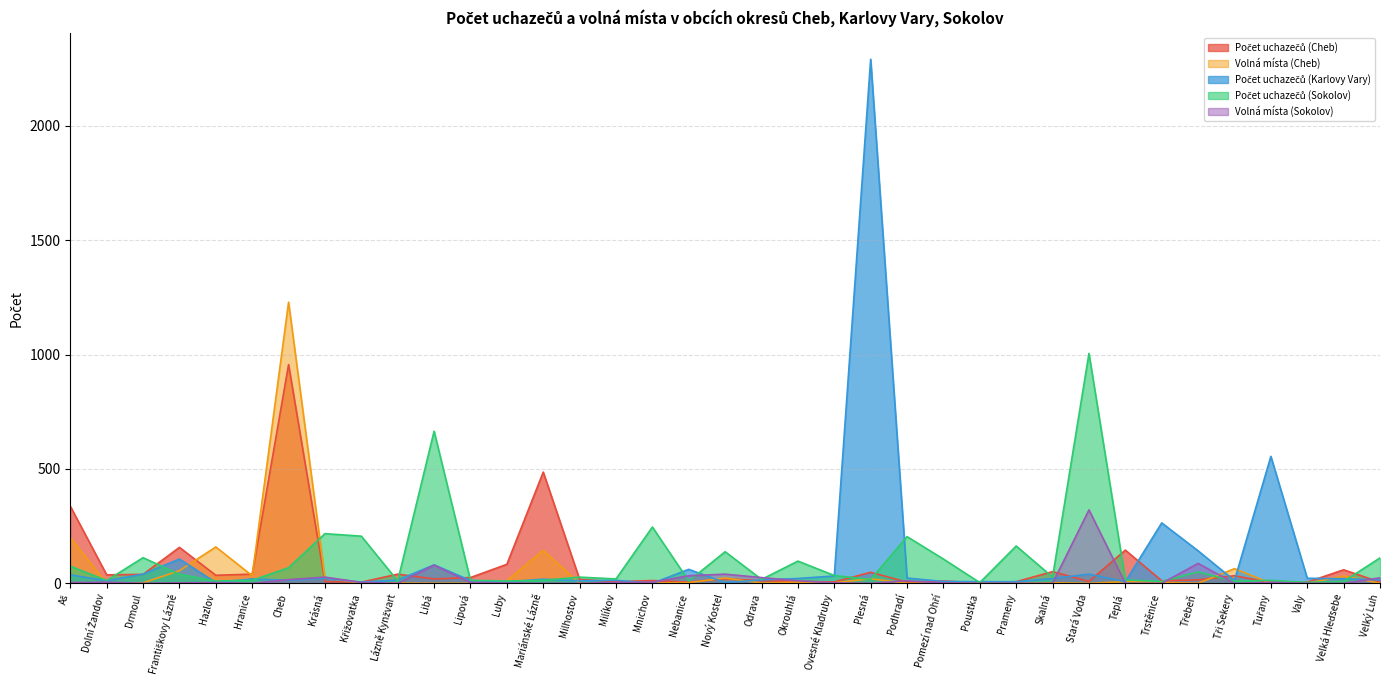

Reading left to right, extract all data points from this chart.

Počet uchazečů (Cheb): 337	37	39	157	35	40	956	7	5	40	19	25	83	486	17	7	12	5	20	11	8	6	48	5	10	2	7	51	8	145	11	15	33	3	5	59	5
Volná místa (Cheb): 199	1	2	55	159	33	1229	24	1	1	0	0	11	144	0	0	1	3	23	1	5	2	20	0	0	4	0	2	0	7	4	0	64	0	0	32	0
Počet uchazečů (Karlovy Vary): 37	11	40	106	3	19	13	22	5	14	81	12	6	18	11	13	0	61	3	15	21	32	2291	23	8	7	7	21	40	7	264	142	12	555	22	20	15
Počet uchazečů (Sokolov): 75	12	112	39	10	13	68	217	206	10	665	13	10	13	27	19	246	10	138	17	97	34	17	204	106	3	163	27	1005	15	8	50	9	13	4	8	111
Volná místa (Sokolov): 3	5	0	2	3	0	16	27	4	0	79	4	1	0	0	3	5	33	40	25	11	2	0	11	2	0	0	0	321	0	0	87	0	4	0	0	24